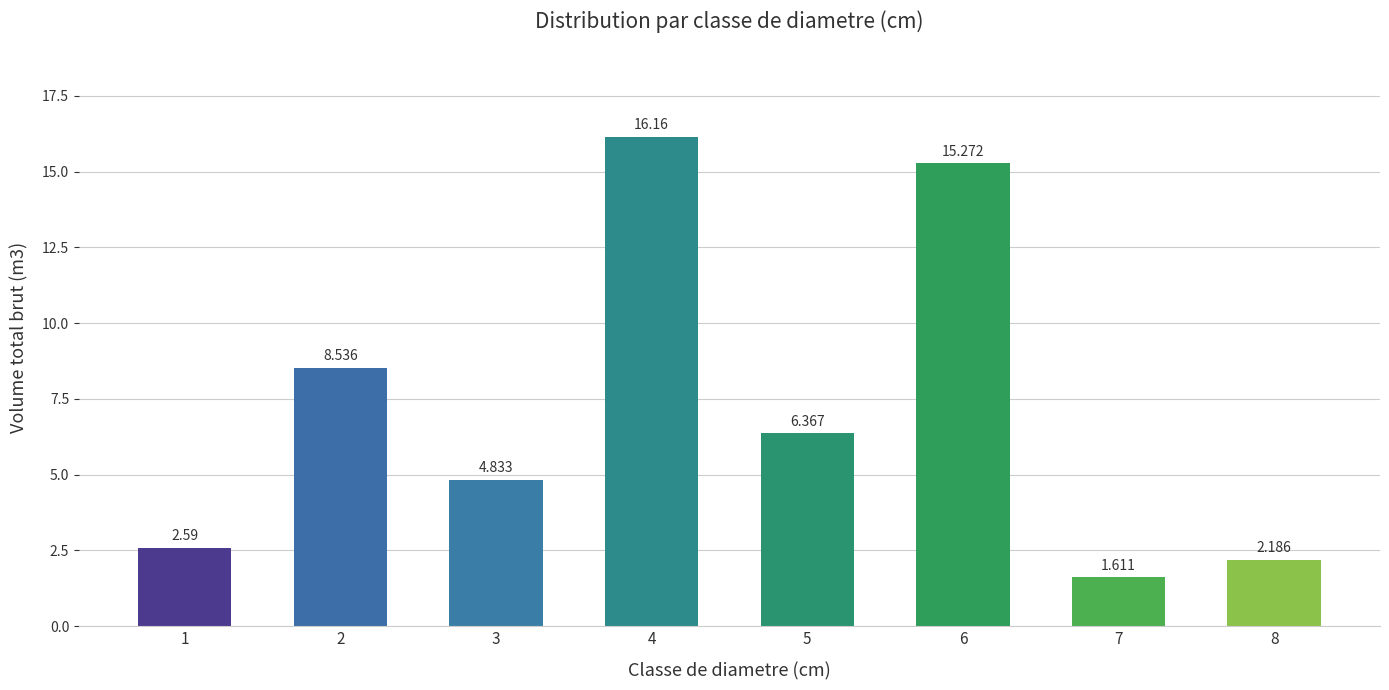

Between 4 and 3, which is larger?

4